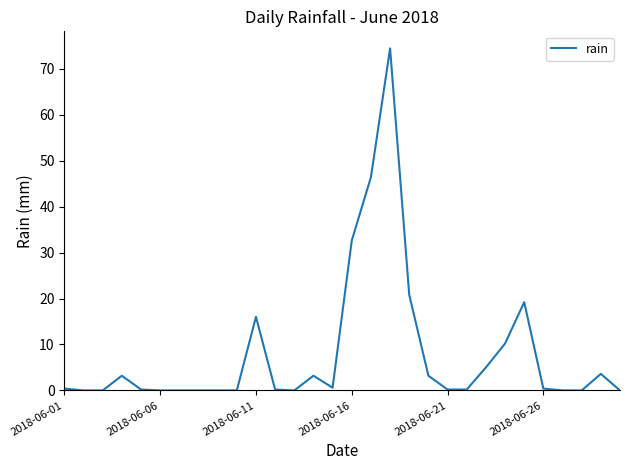

What is the greatest value displayed?

74.4